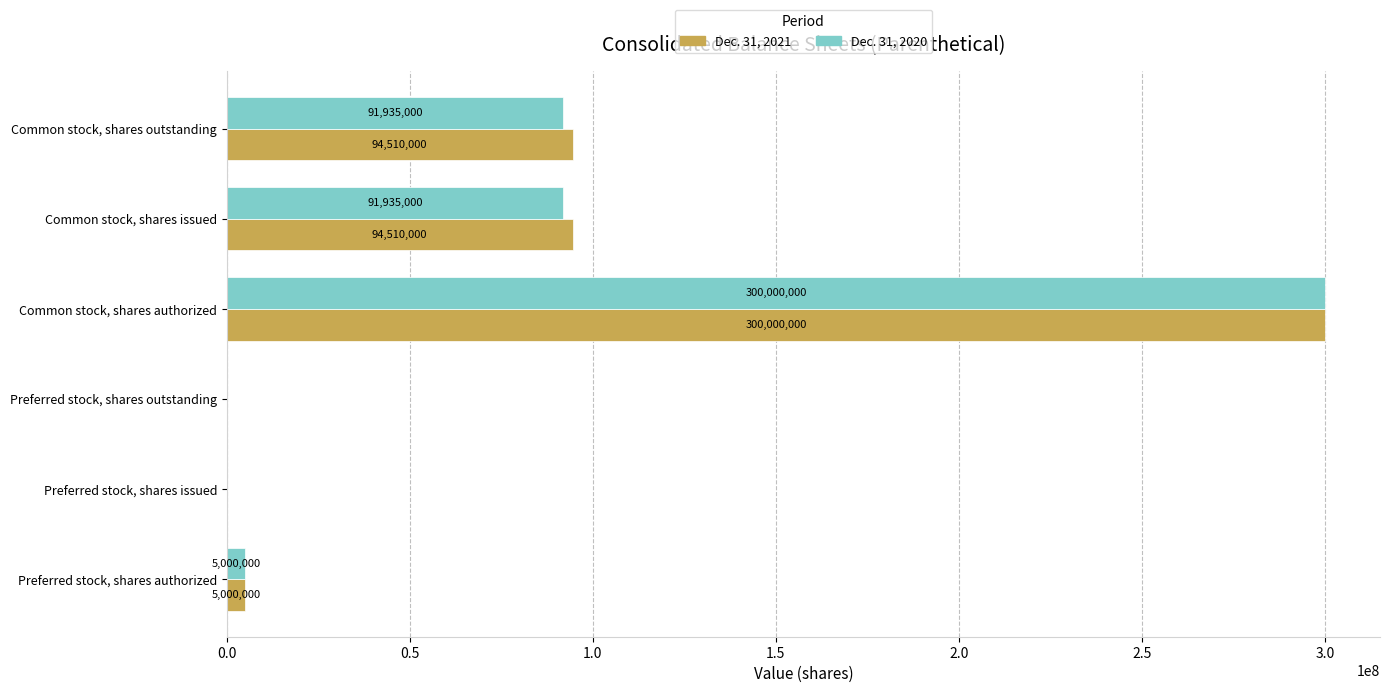

What is the maximum value shown in the chart?

300000000